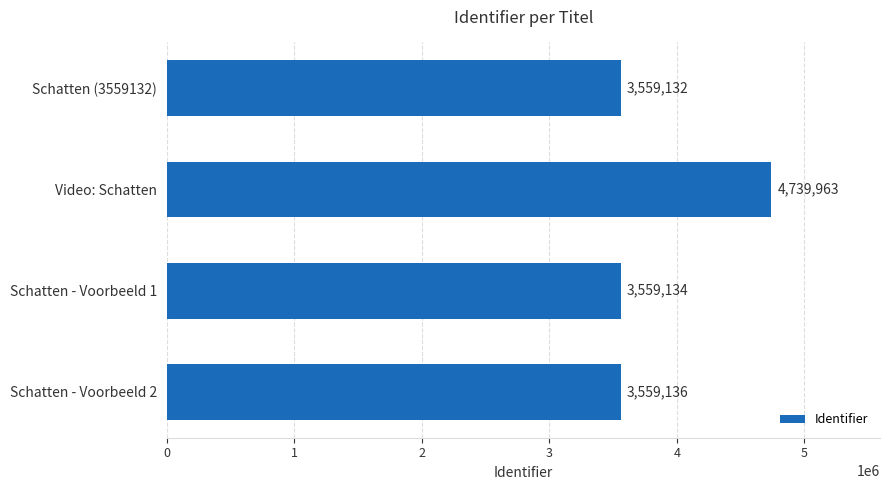

Read the value at Schatten - Voorbeeld 1, to the nearest 100.

3559100